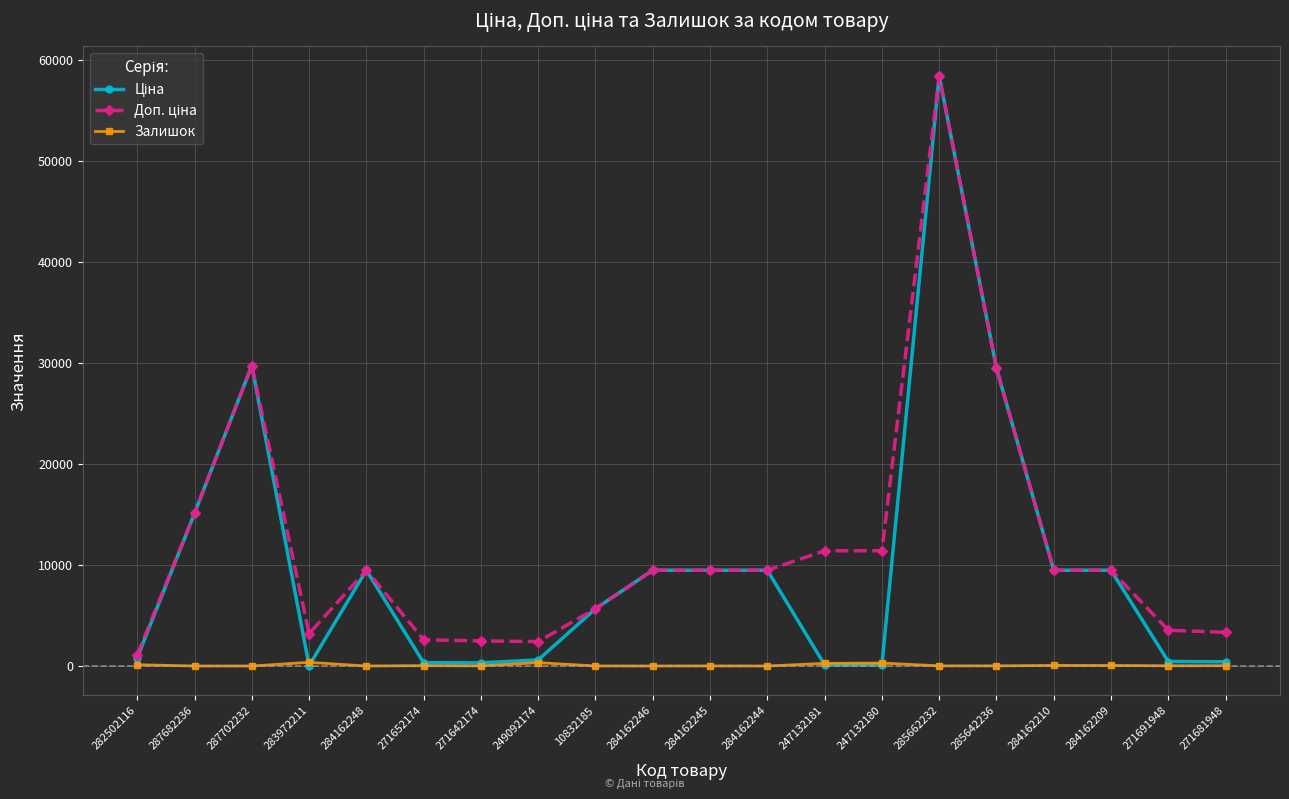

The Залишок series shows 34.0 at 271652174. True or false?

True